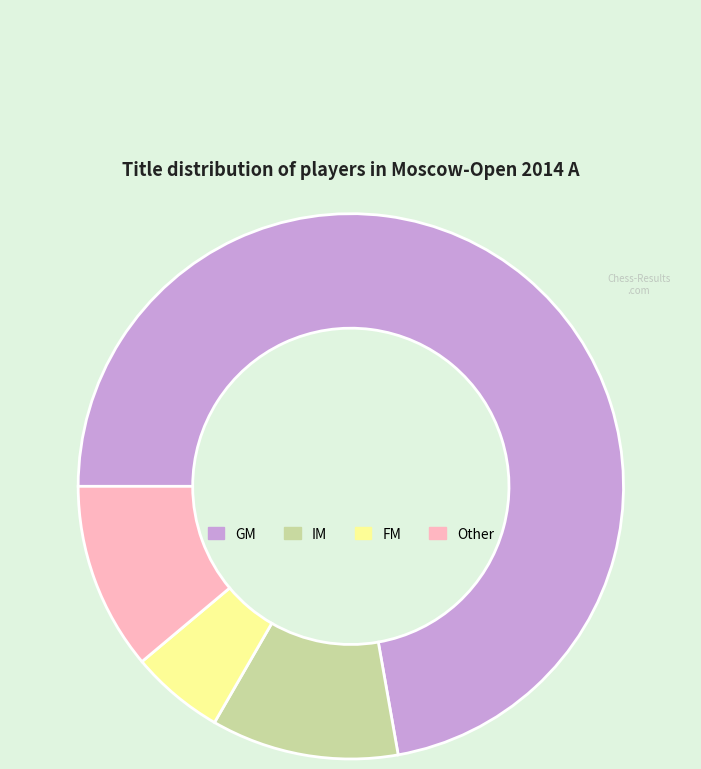

Which has a higher value, FM or GM?

GM